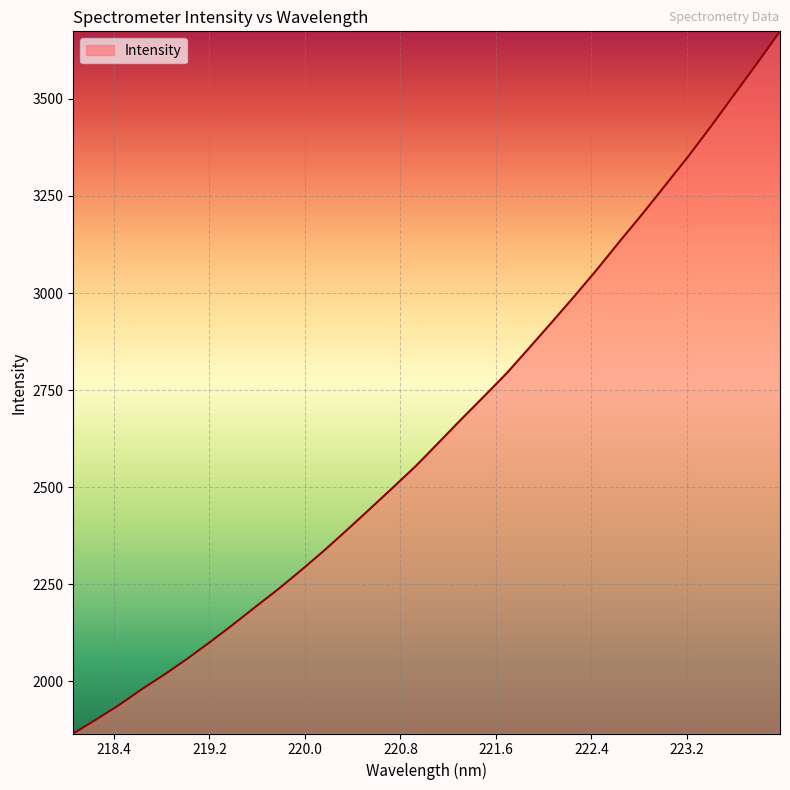

What is the difference between the maximum and minimum values?

1808.2